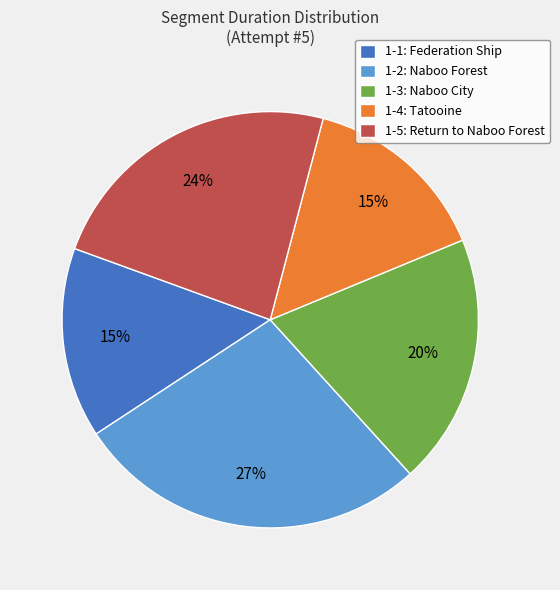

Count the number of slices in the pie.

5